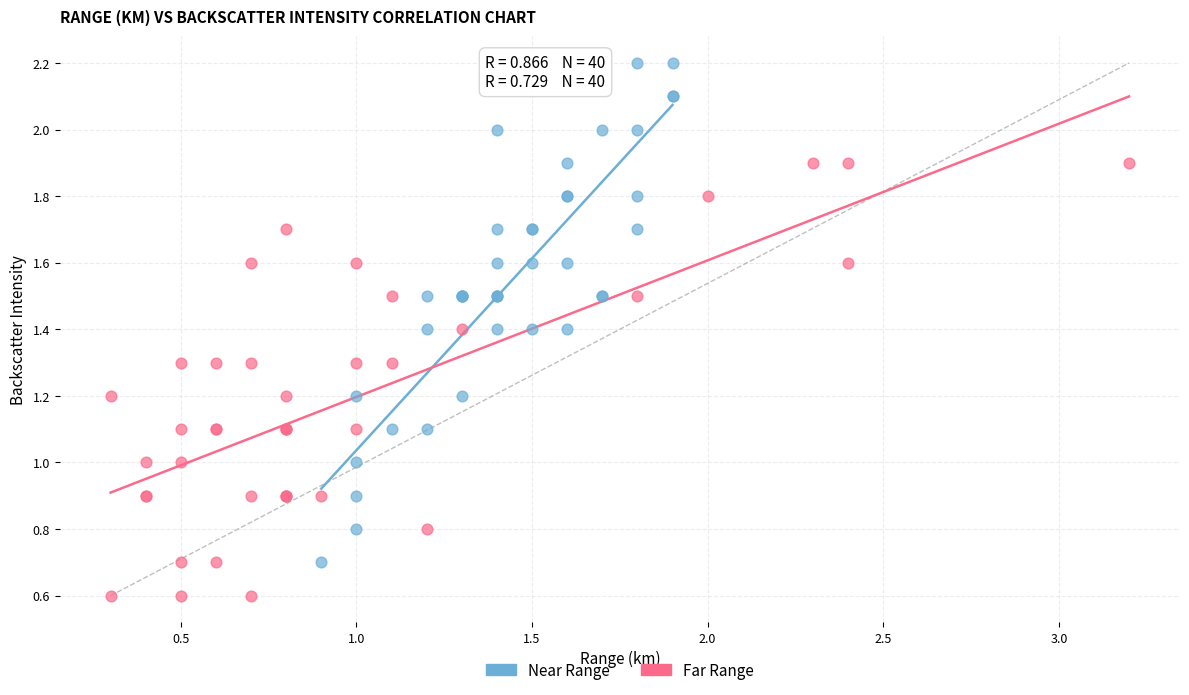

Which series has the largest Y range (max minus min)?

Near Range